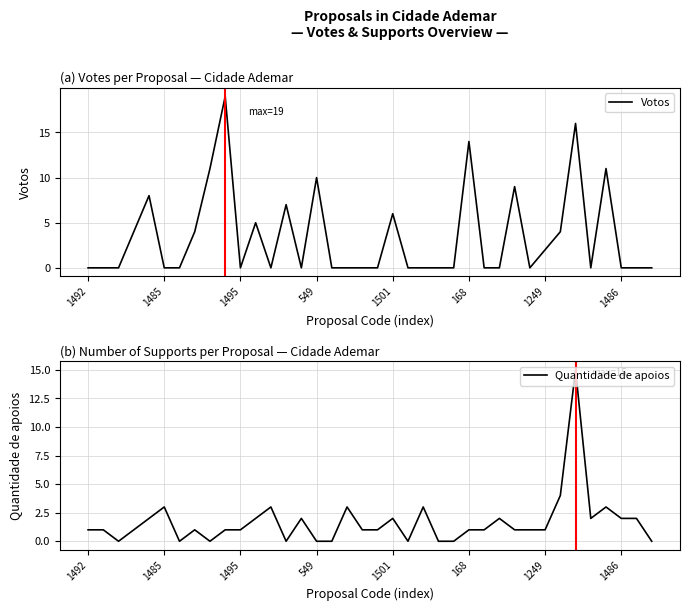

What is the value of the Quantidade de apoios point at the 23rd from the left?

3